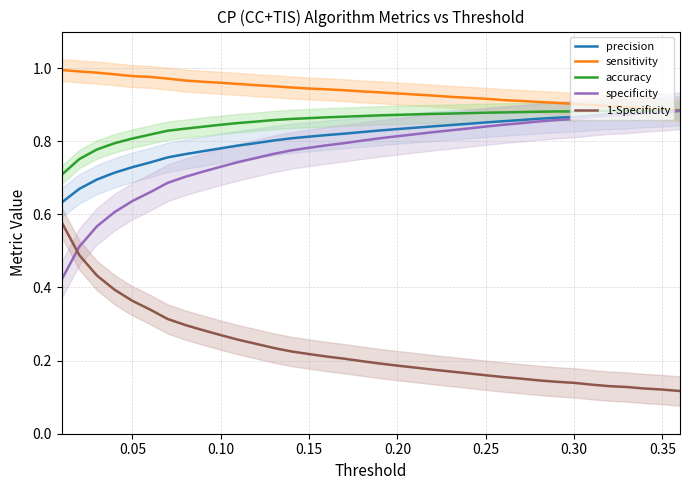

The value of precision at 0.25 is 0.4. True or false?

False